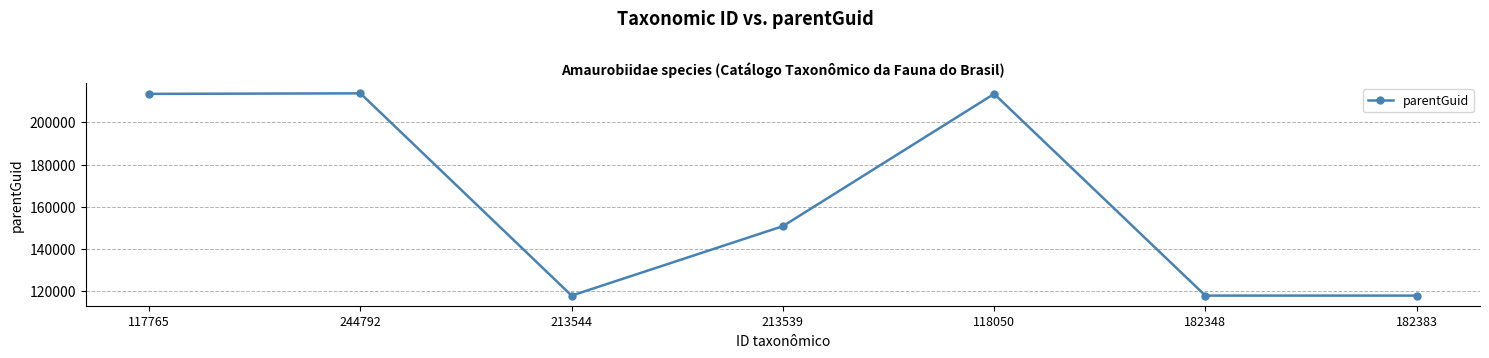

What is the average value?

163696